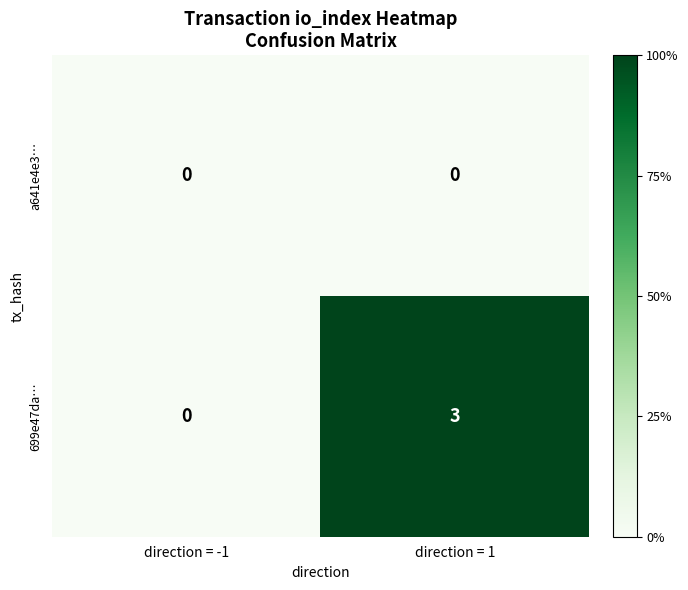

Is it true that 699e47da… equals 0 at direction = -1?

True